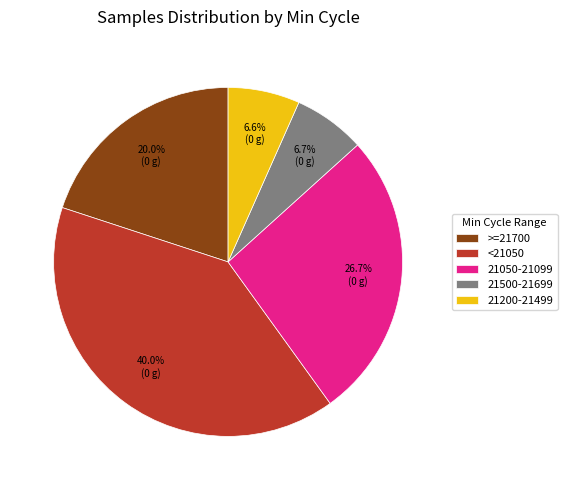

Which has a higher value, 21200-21499 or <21050?

<21050